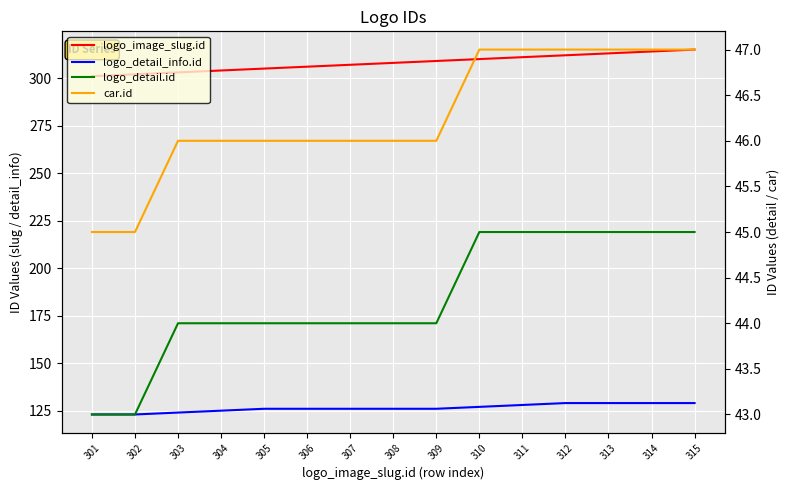

List the series in order of their peak value, highest first.

logo_image_slug.id, logo_detail_info.id, car.id, logo_detail.id